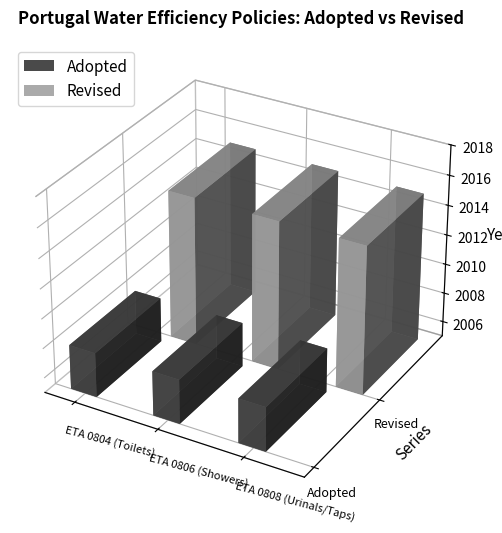

What is the difference between the highest and lowest values at ETA 0806 (Showers)?

7